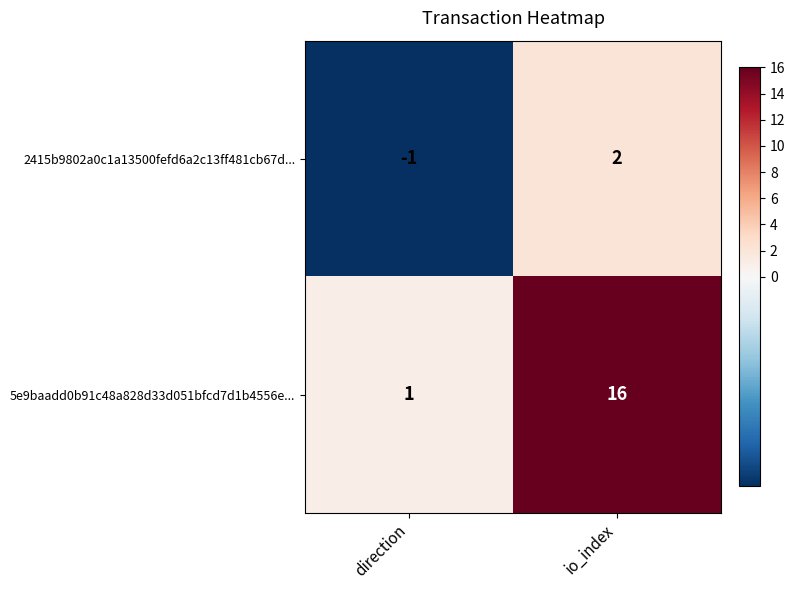

Rank the series by their average value, from lowest to highest.

2415b9802a0c1a13500fefd6a2c13ff481cb67d..., 5e9baadd0b91c48a828d33d051bfcd7d1b4556e...